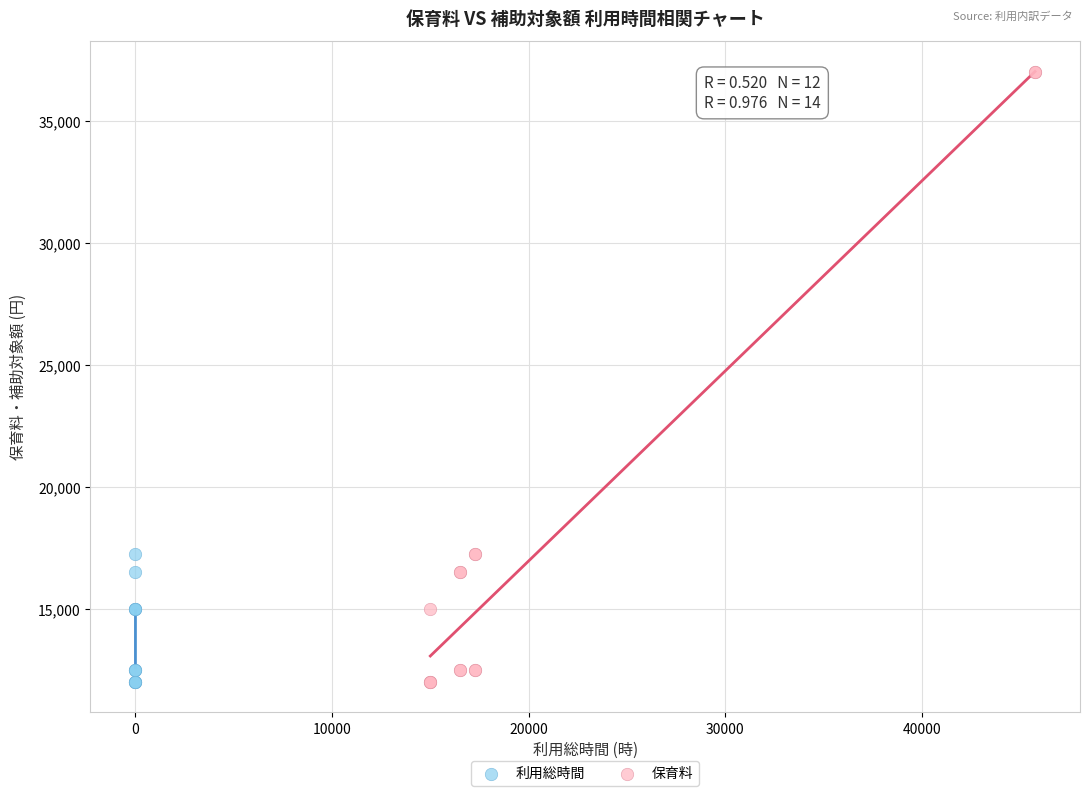

Which series reaches the maximum Y coordinate?

保育料